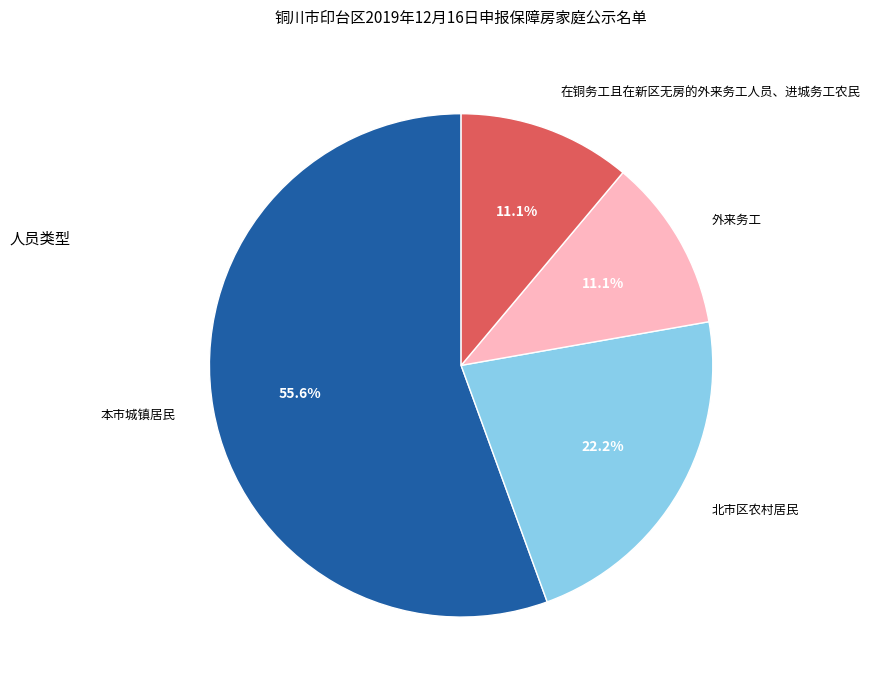

Which slice is the largest?

本市城镇居民